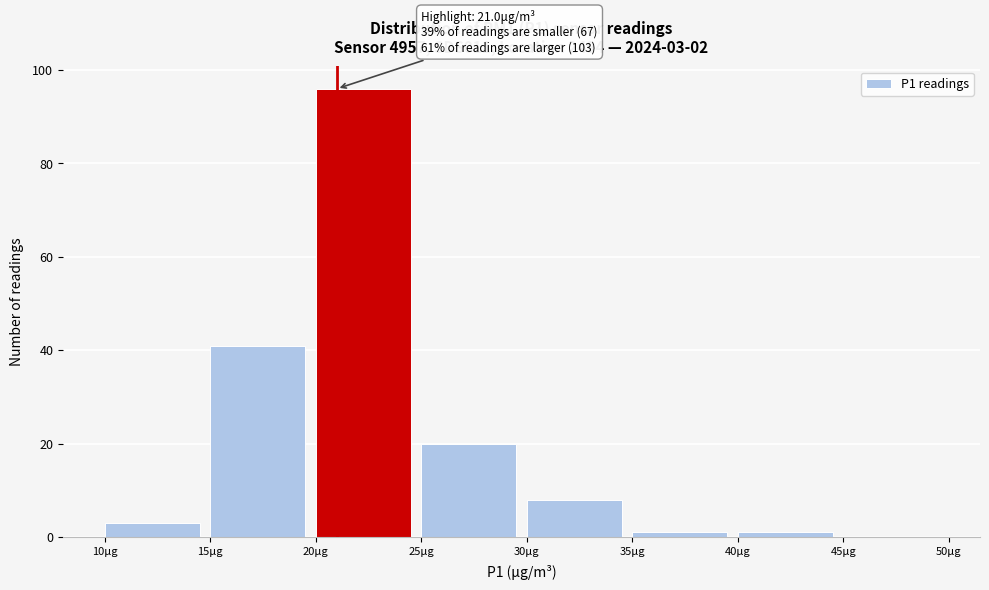

Over which range of the x-axis is the bar tallest?

20 to 25